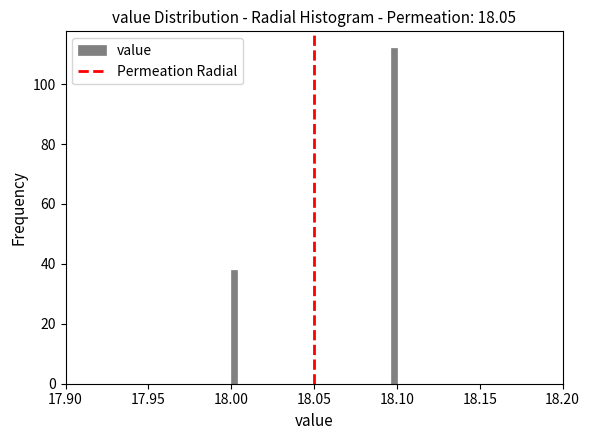

Around what value on the x-axis is the tallest bar? Give the approximate position of its centre, as read against the axis.

18.100